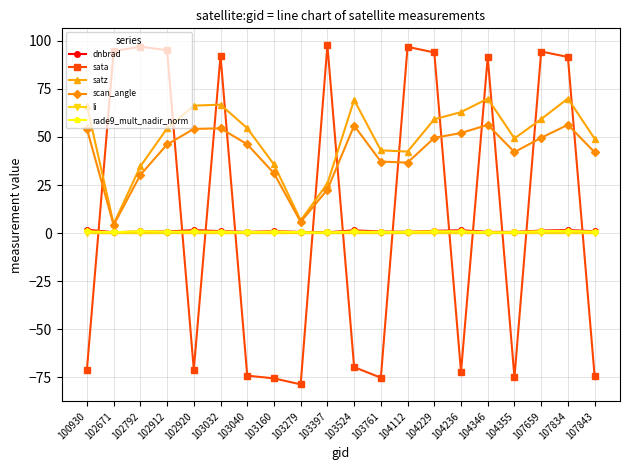

What is the difference between the highest and lowest values at 103761?

118.1